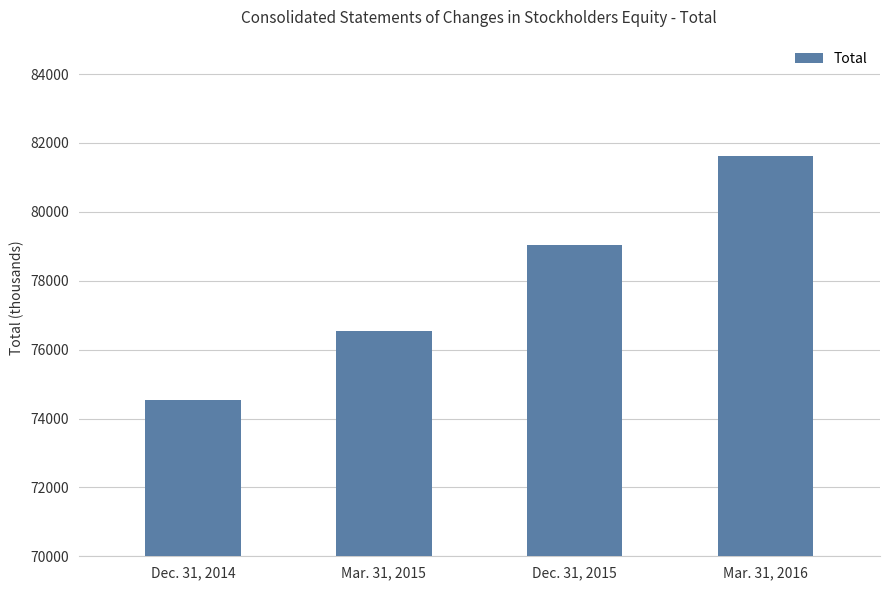

What is the greatest value displayed?

81611